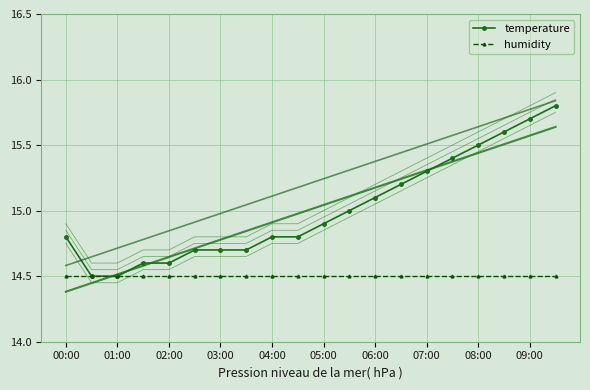

List the series in order of their peak value, highest first.

temperature, humidity